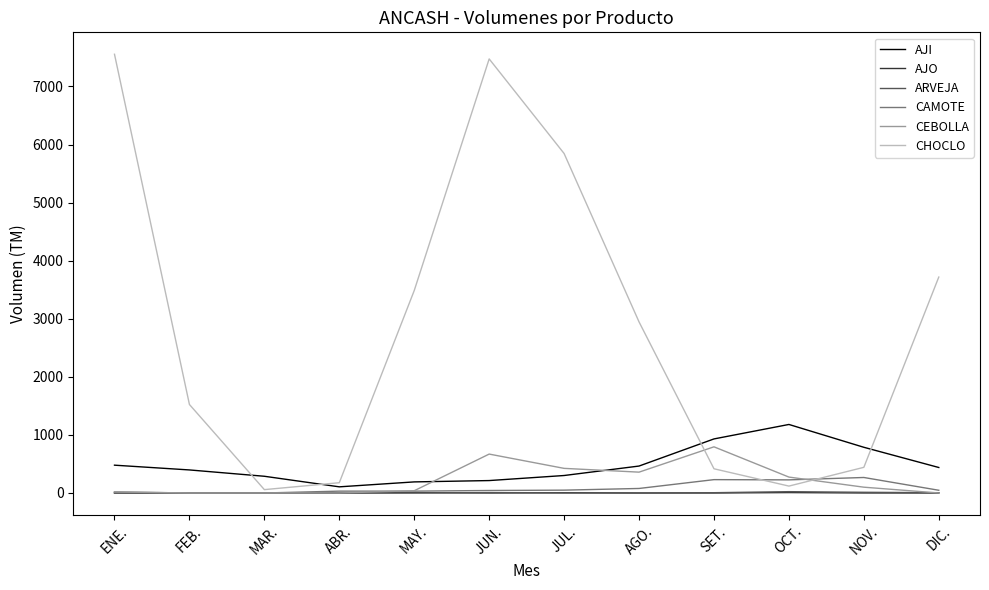

What is the difference between the second highest and minimum values in the AJO series?

6